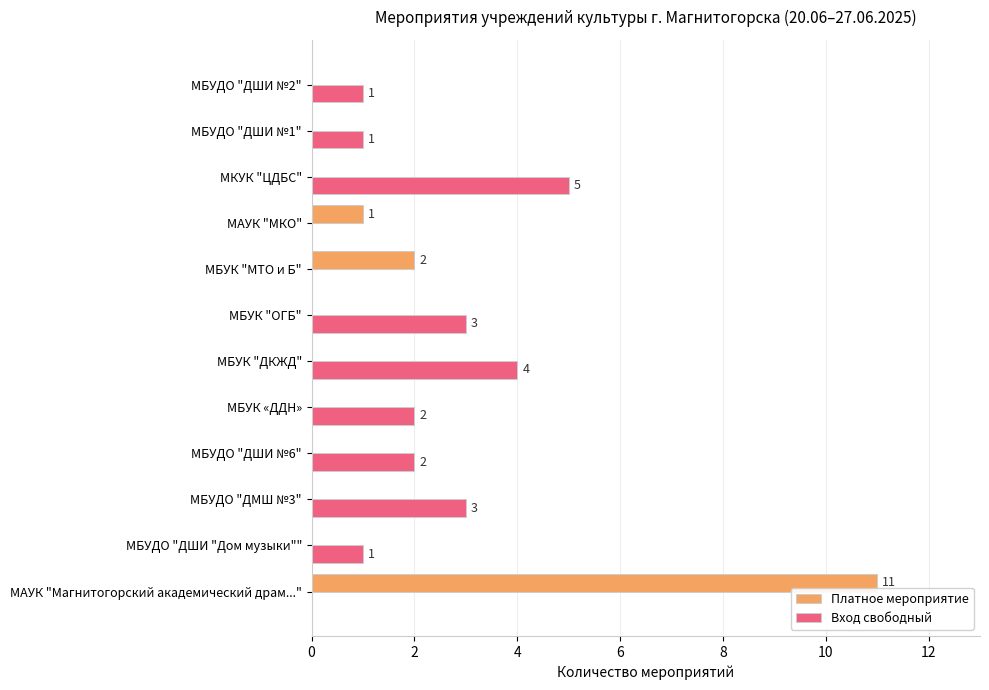

The value of Вход свободный at МБУК "МТО и Б" is -3. True or false?

False